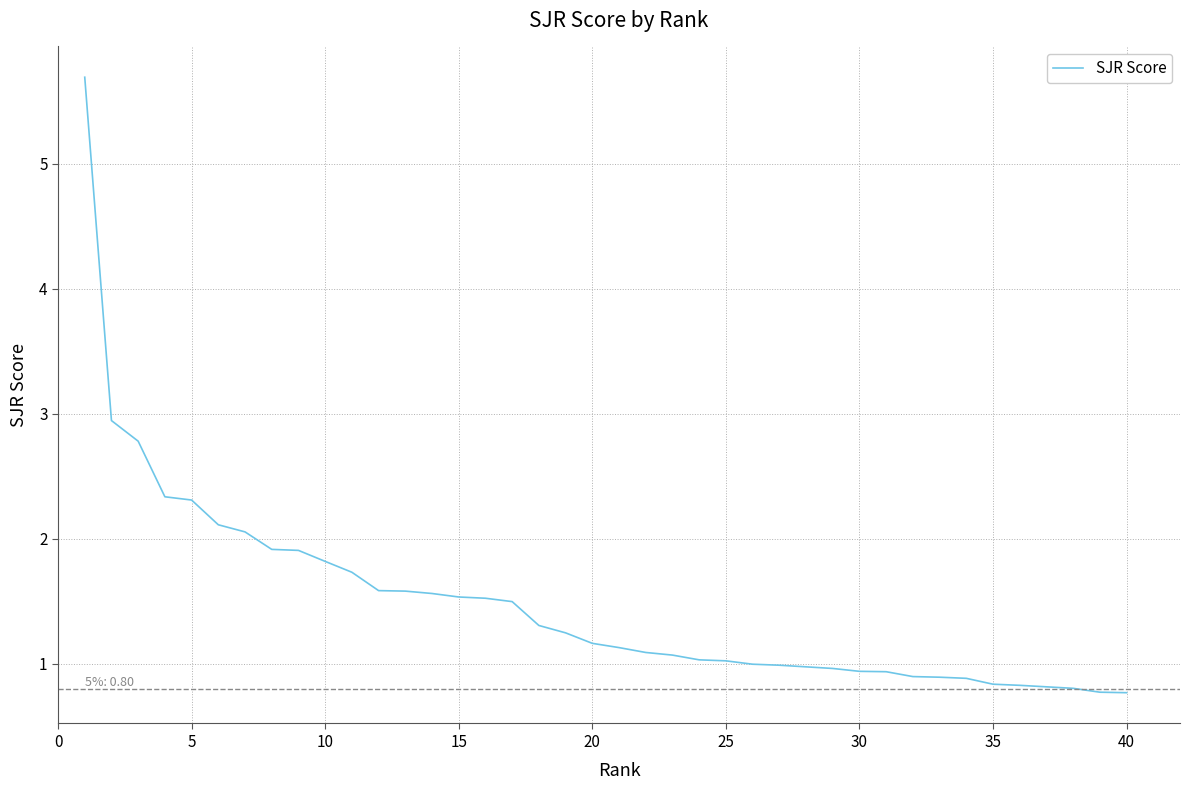

What is the smallest value displayed?

0.8